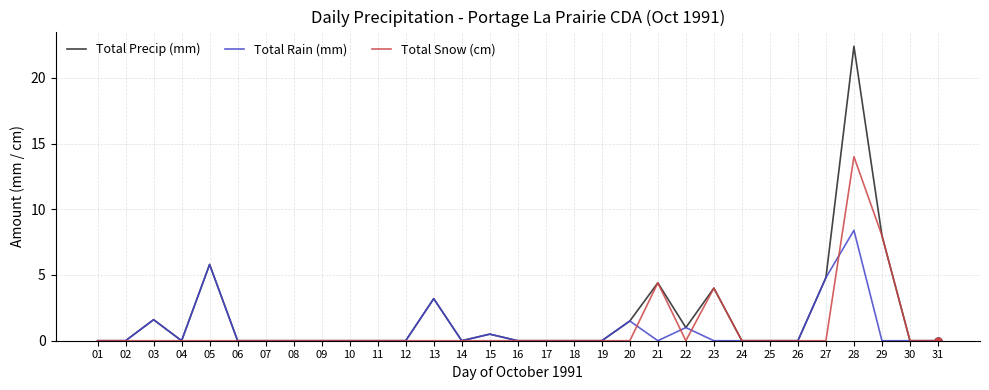

At which category is the sum across all series the highest?

28